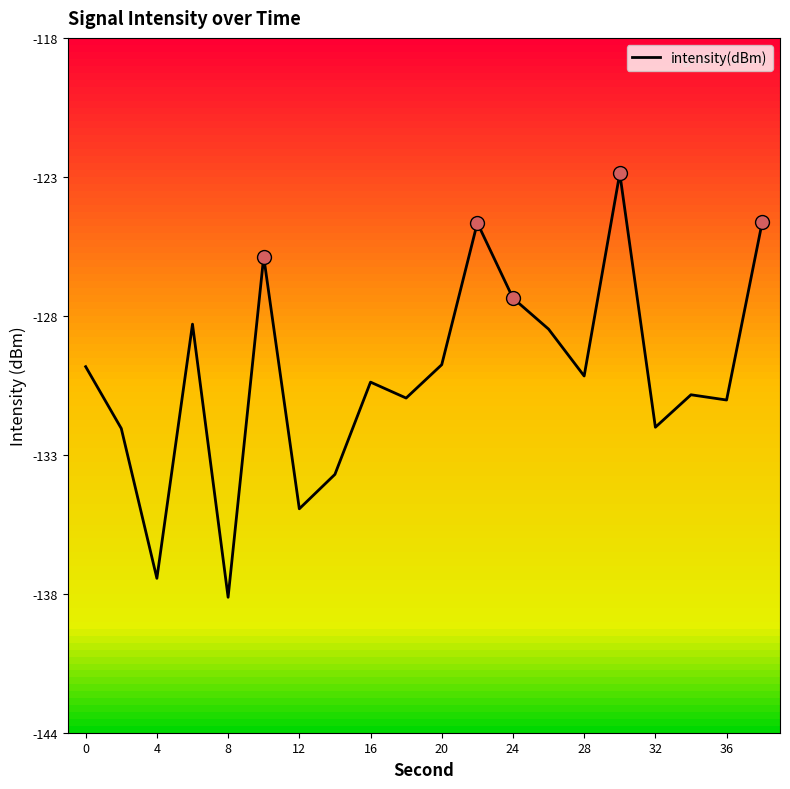

Does the chart display data point markers on the line(s)?

No